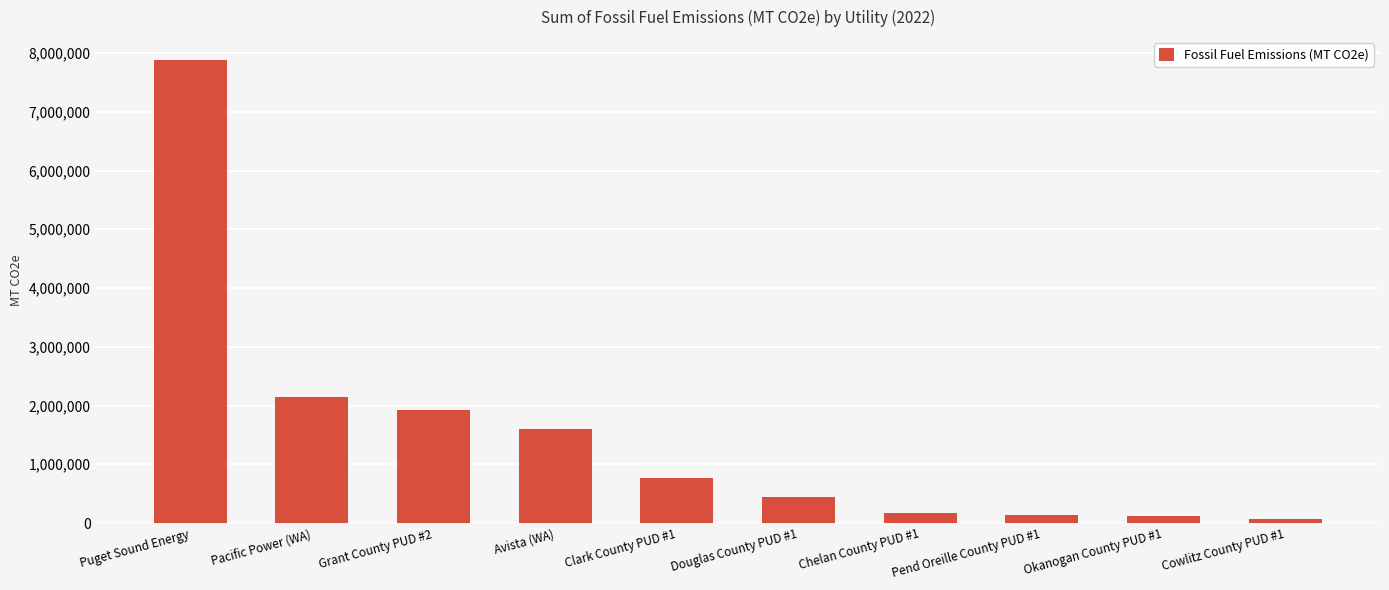

What is the sum of the values at Okanogan County PUD #1 and Pacific Power (WA)?

2268516